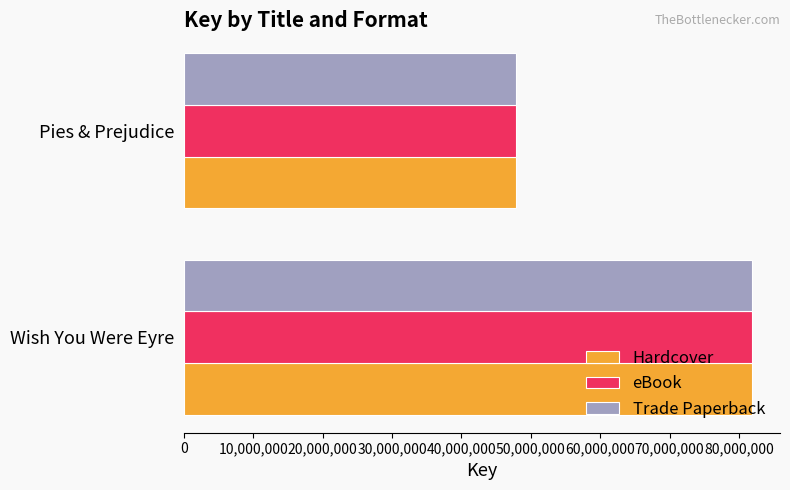

True or false: Trade Paperback has a value of 47926941 at Pies & Prejudice.

True